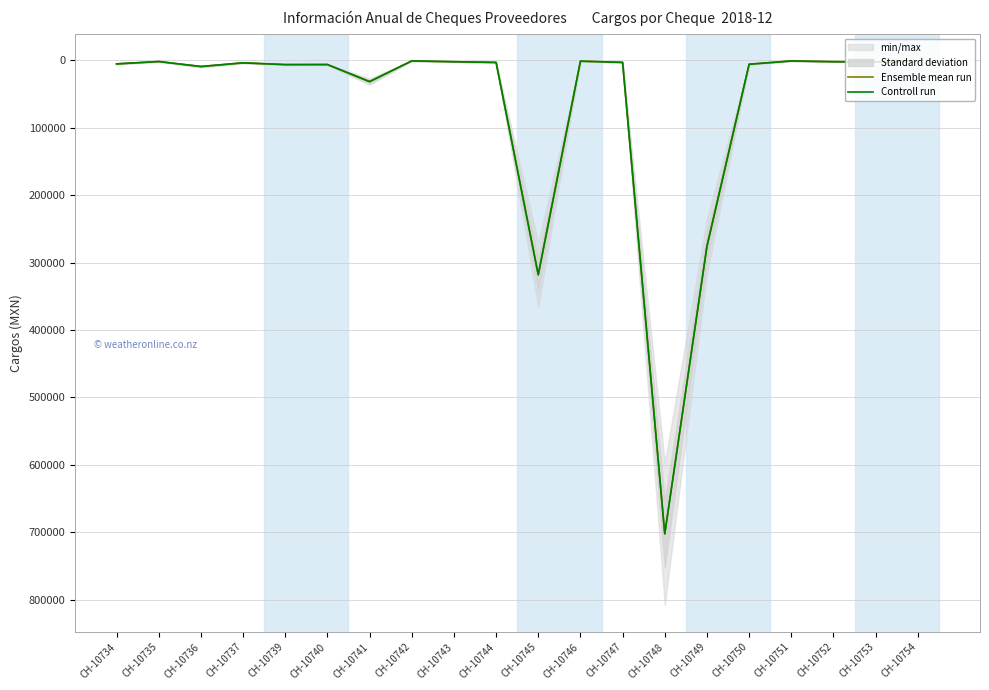

What is the average value of the Controll run series?

68918.5